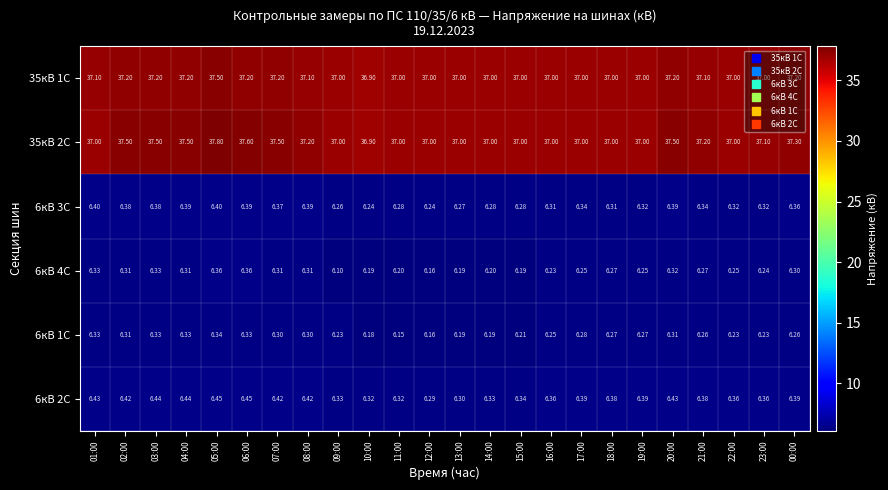

Is the value of 35кВ 2С at 07:00 greater than the value of 6кВ 4С at 21:00?

Yes